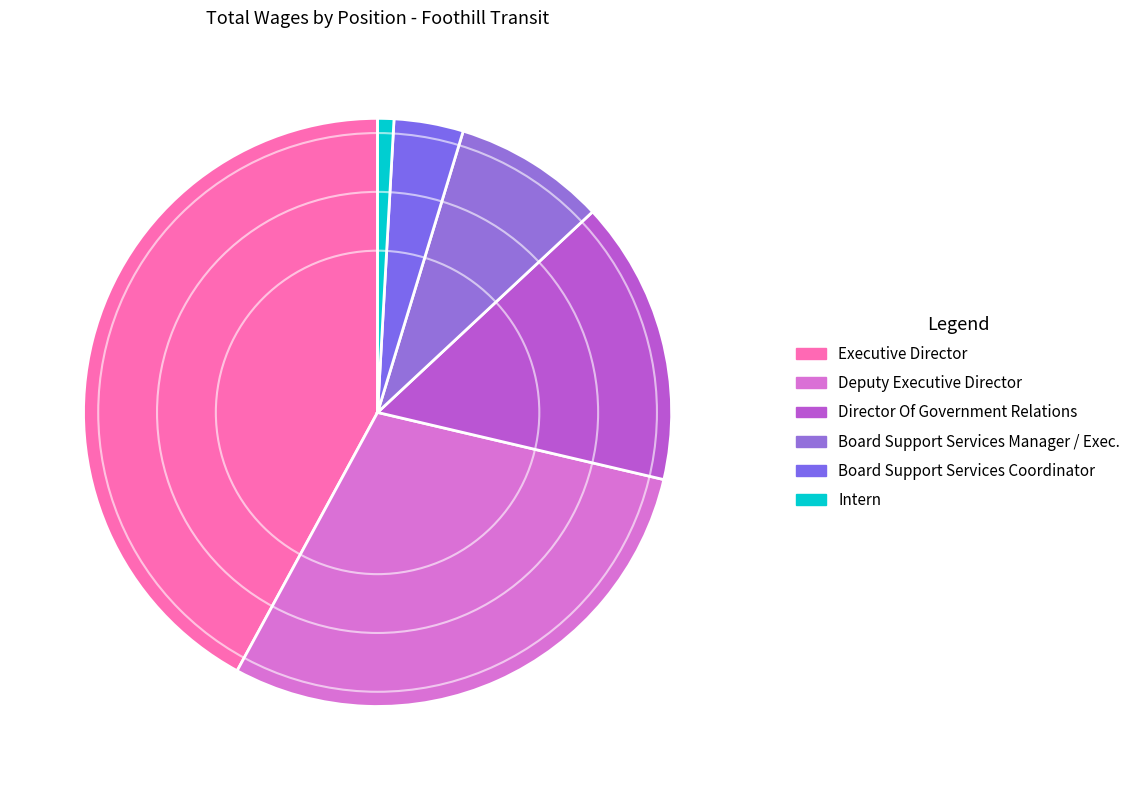

What is the smallest slice in the pie chart?

Intern